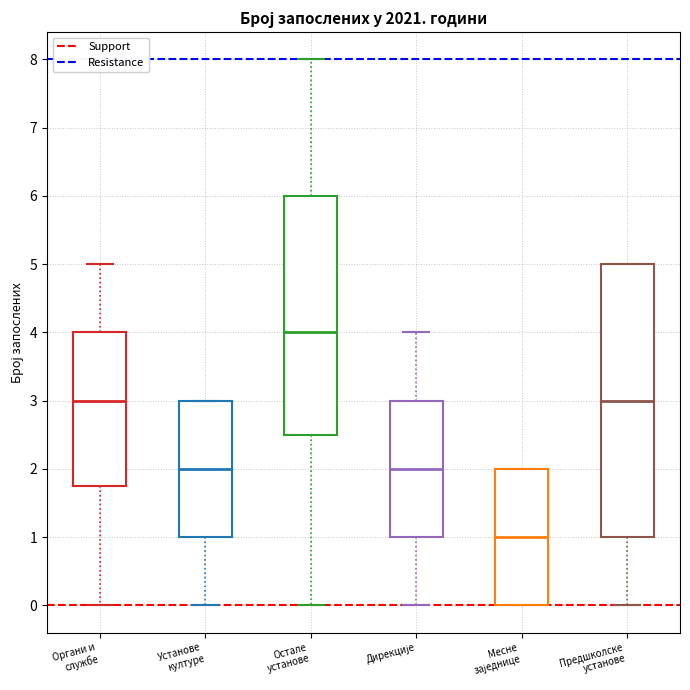

Where is the lower edge of the box for Органи и службе on the y-axis? The values are not printed on the chart, so give them approximately, as read against the axis.

1.8